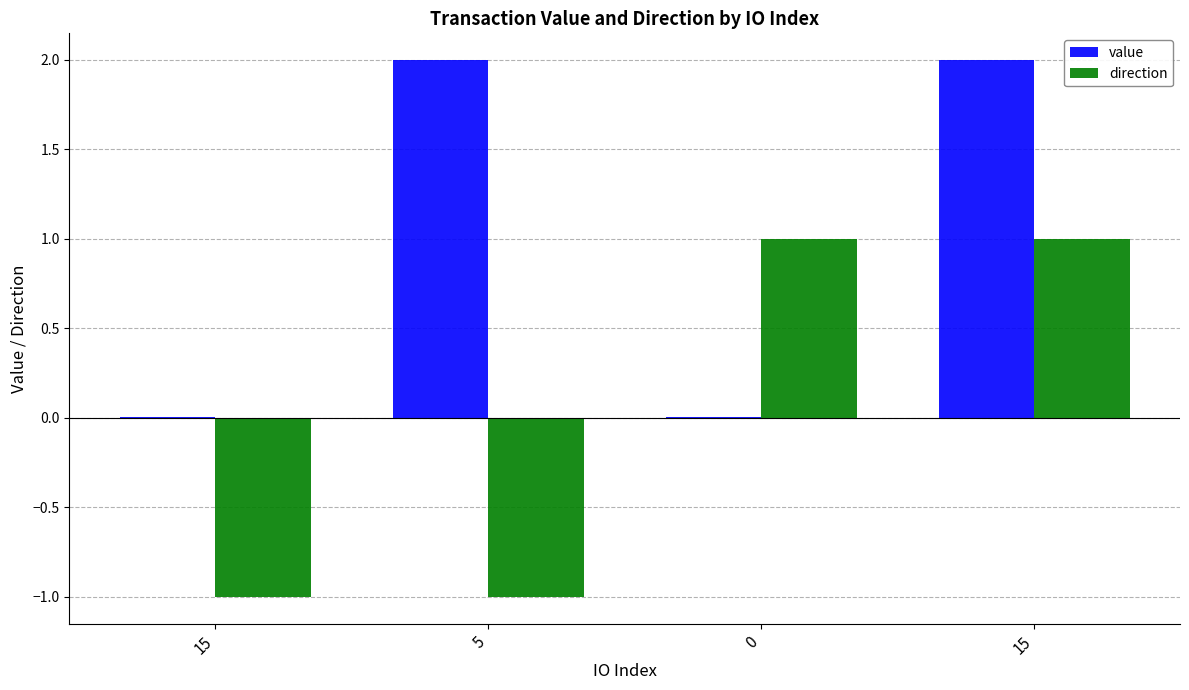

What are all the series names shown in the legend?

value, direction